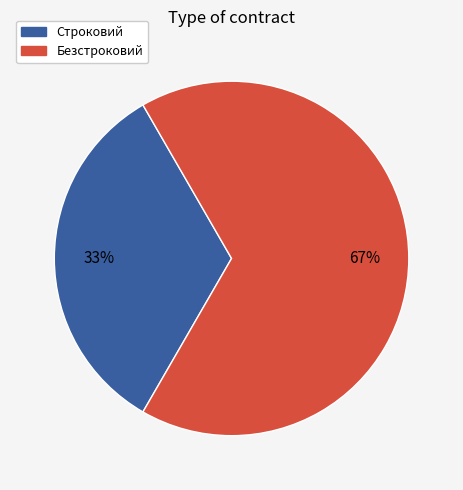

The Безстроковий slice represents 80% of the pie. True or false?

False